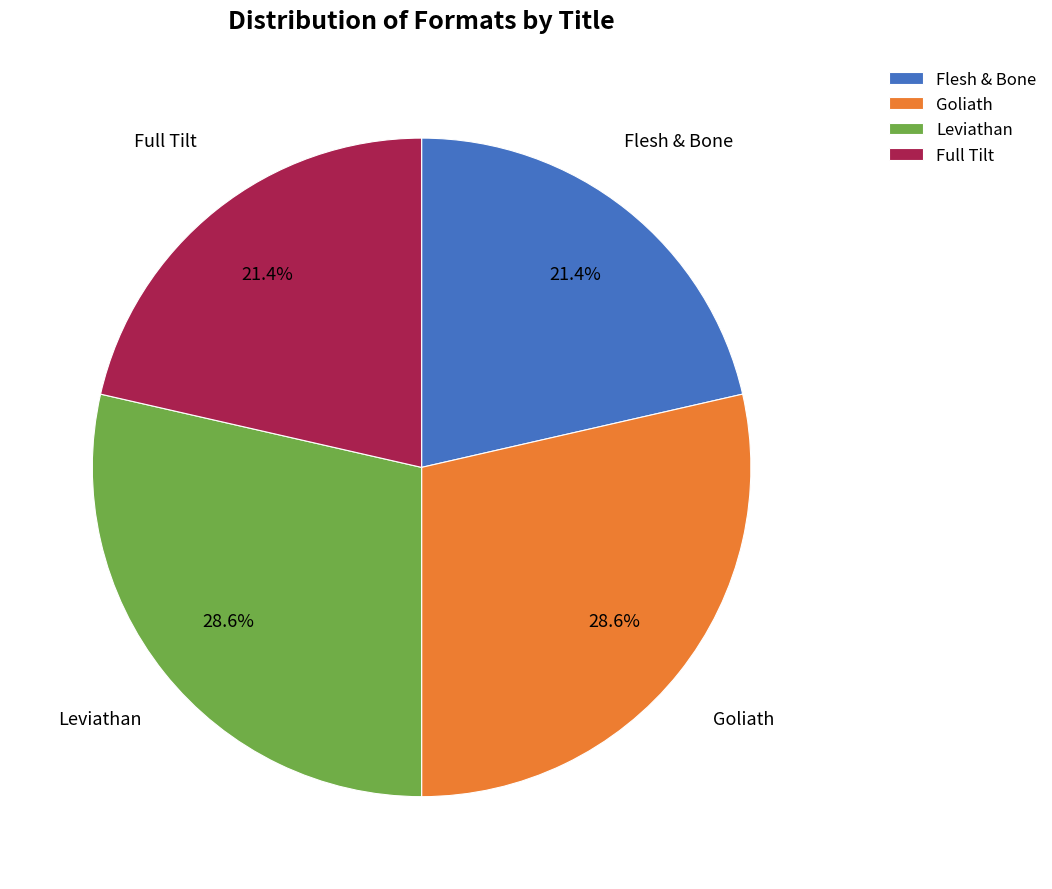

Count the number of slices in the pie.

4